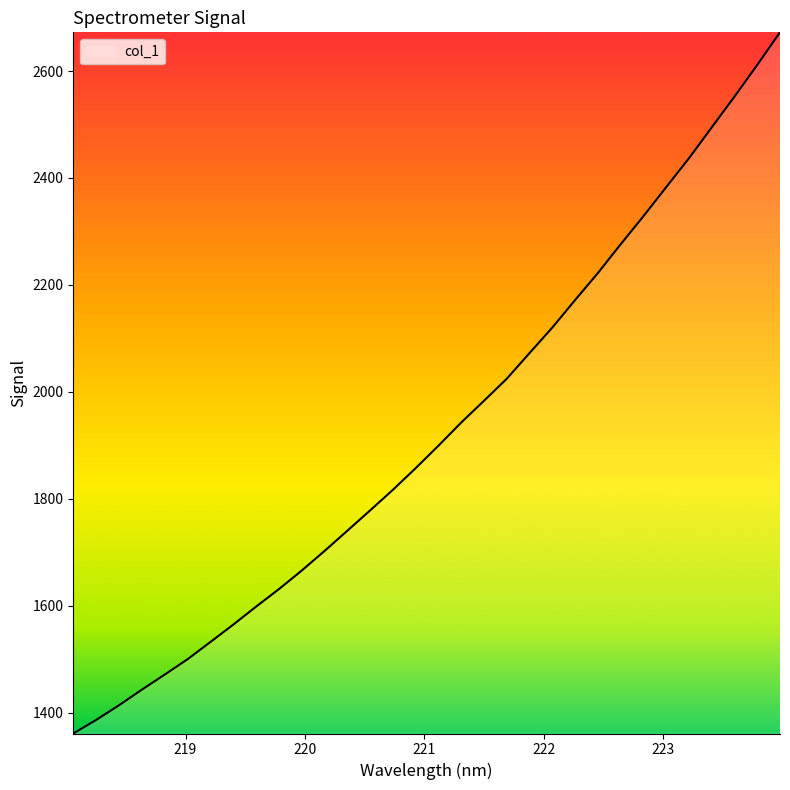

What is the minimum value shown in the chart?

1360.7